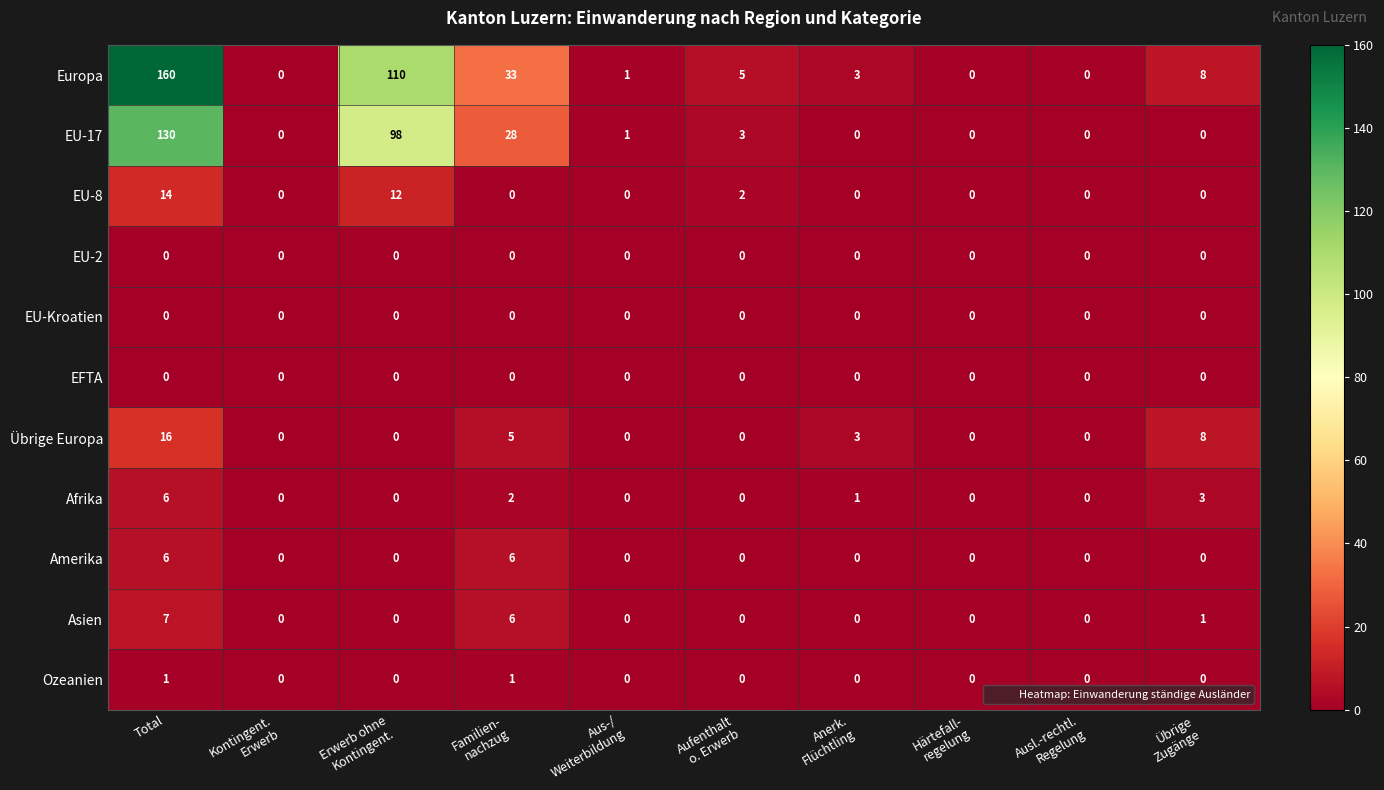

Which series has the largest total across all categories?

Europa